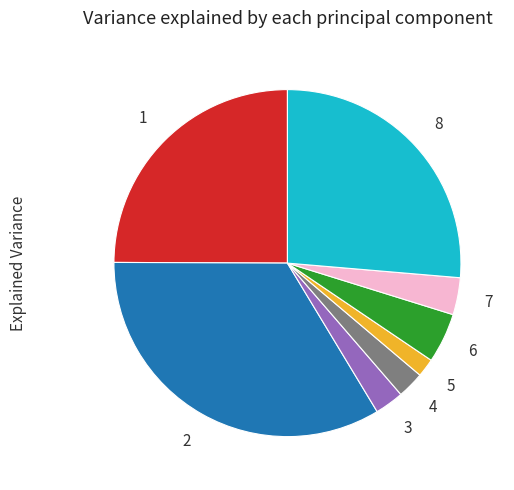

Does any single category account for the majority?

No